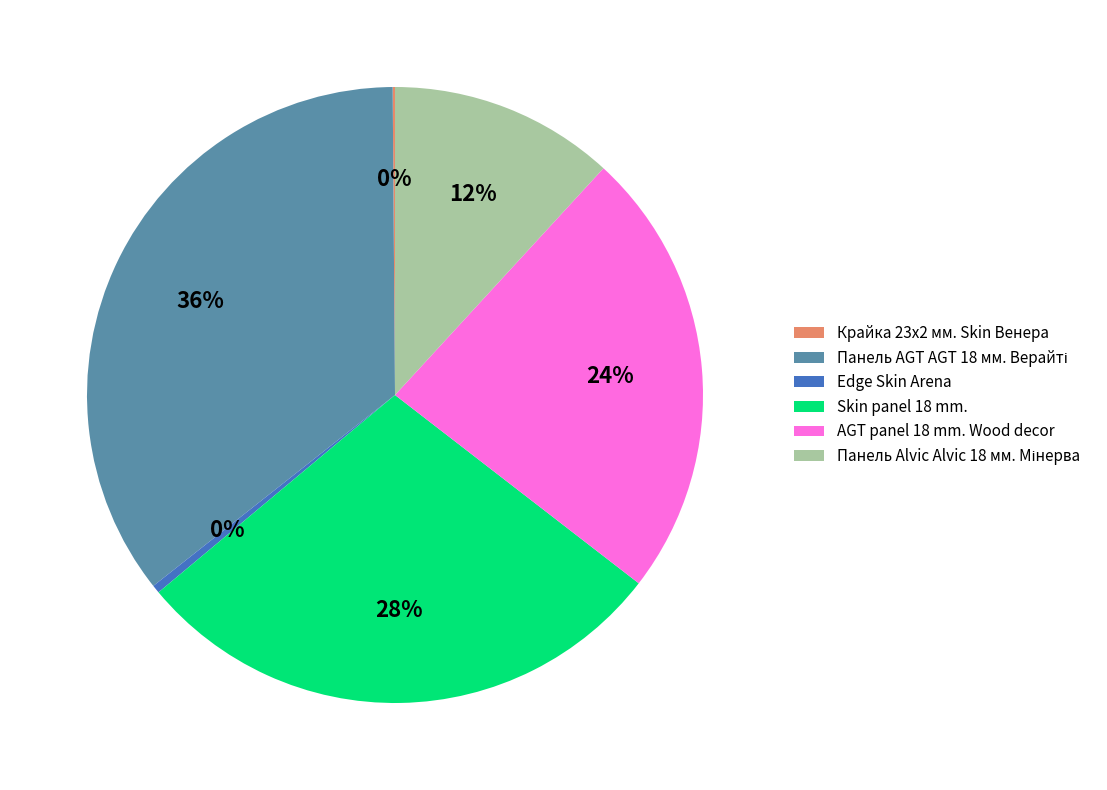

To the nearest percent, what is the average slice percentage?

17%